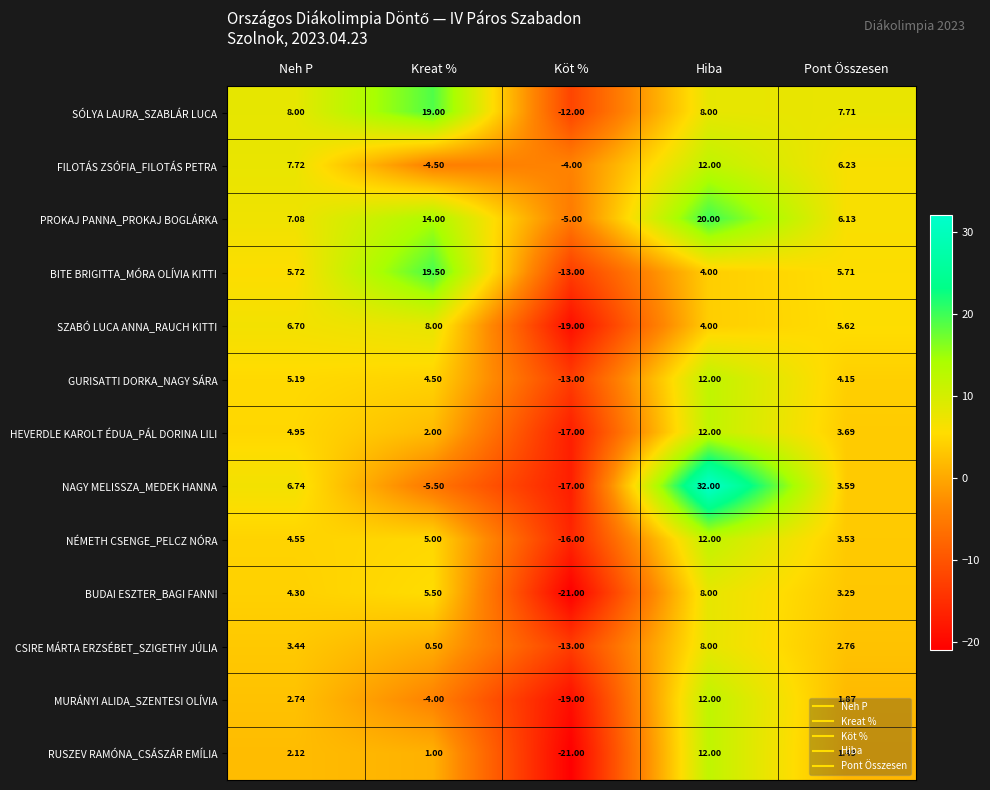

Which series has the largest total across all categories?

PROKAJ PANNA_PROKAJ BOGLÁRKA